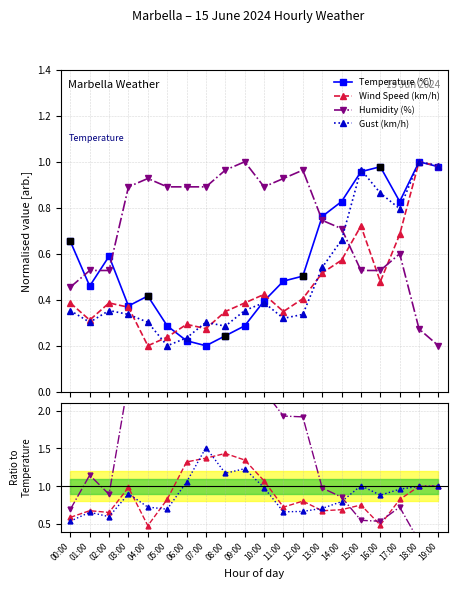

What is the total value across all series at 01:00?

1.6